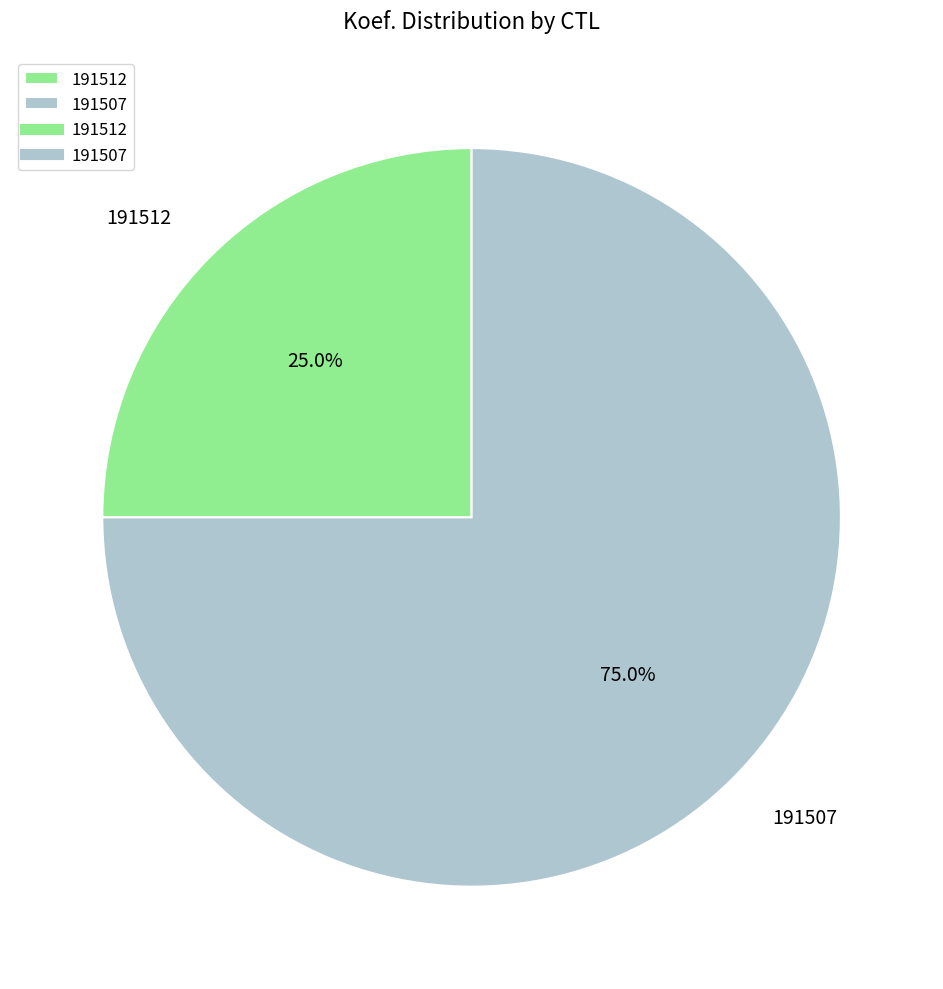

Is 191507 the majority of the pie?

Yes